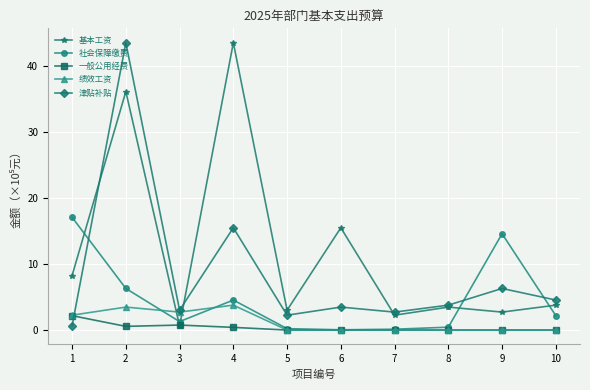

The 津贴补贴 series shows 1.1 at 6. True or false?

False